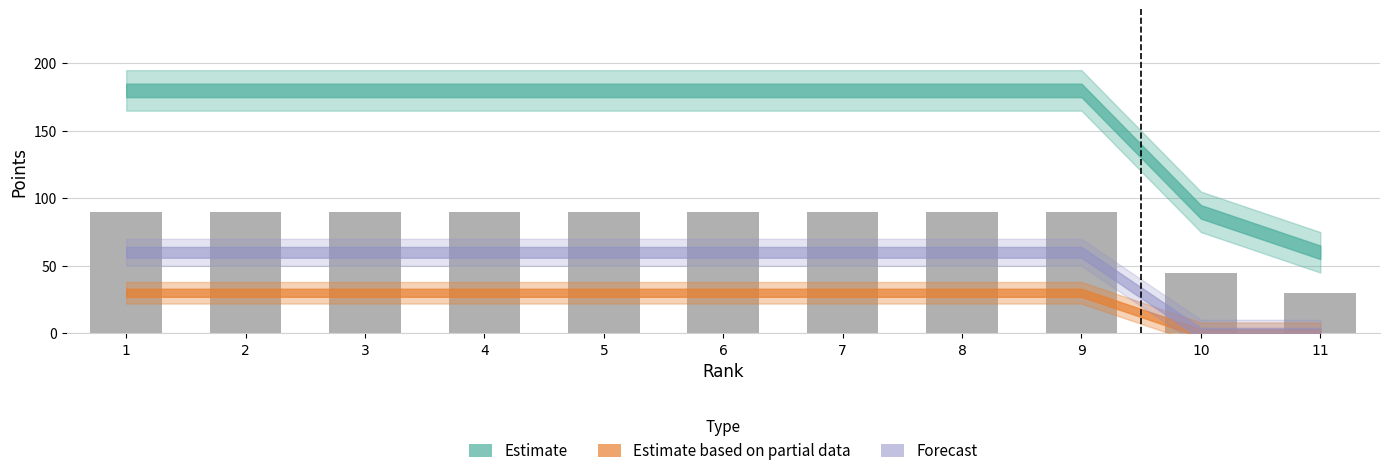

The chart shows a value of 52 at 11. True or false?

False